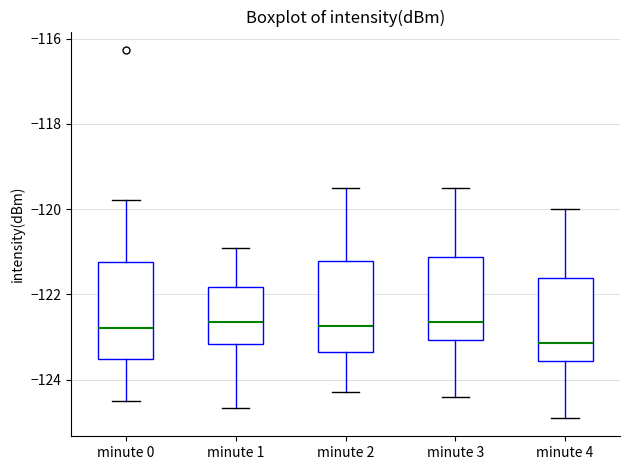

Where does the lower whisker of the box for minute 3 end on the y-axis? The values are not printed on the chart, so give them approximately, as read against the axis.

-124.4